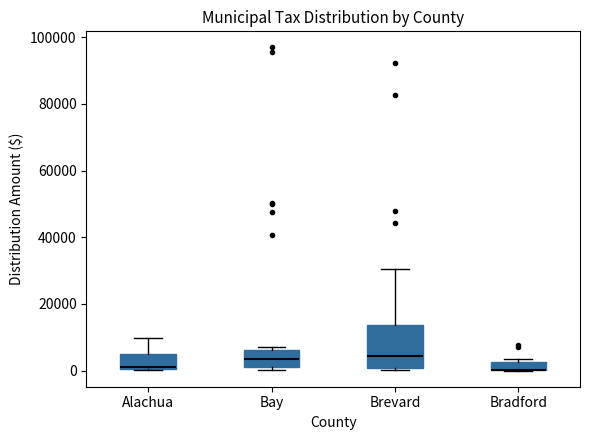

Where is the lower edge of the box for Bradford on the y-axis? The values are not printed on the chart, so give them approximately, as read against the axis.

0